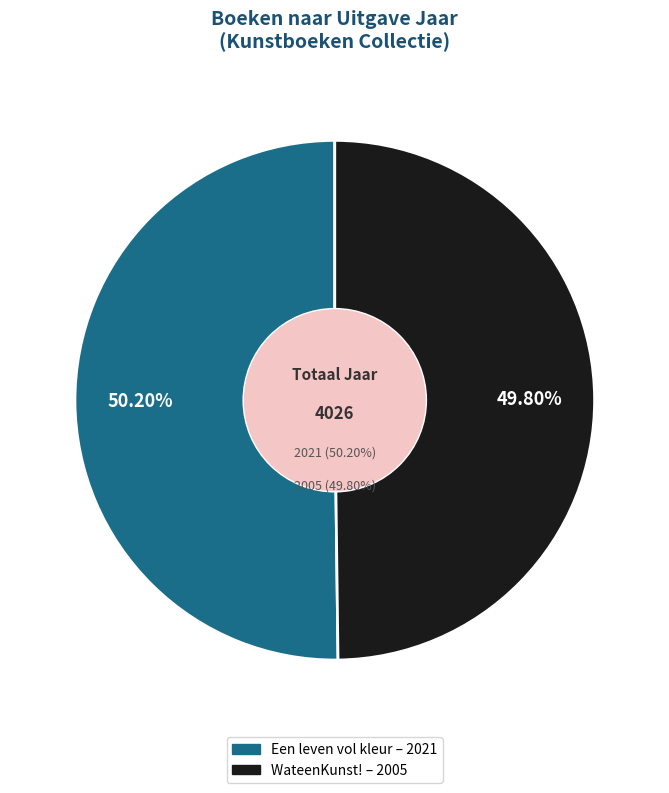

Between WateenKunst! and Een leven vol kleur, which is larger?

Een leven vol kleur